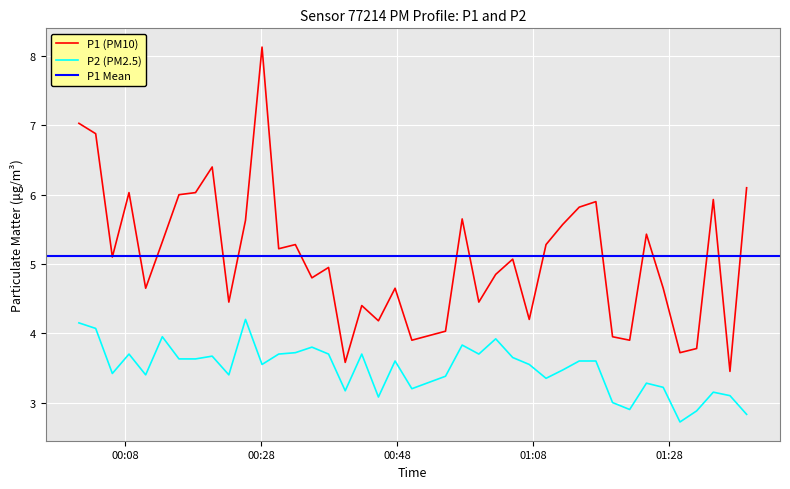

What is the average value of the P1 series?

5.1